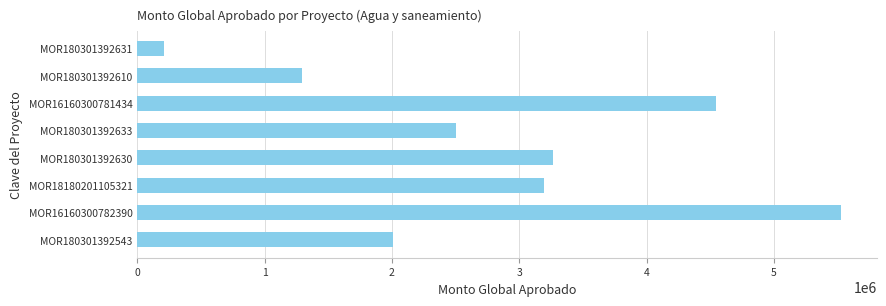

How many categories are shown in the chart?

8